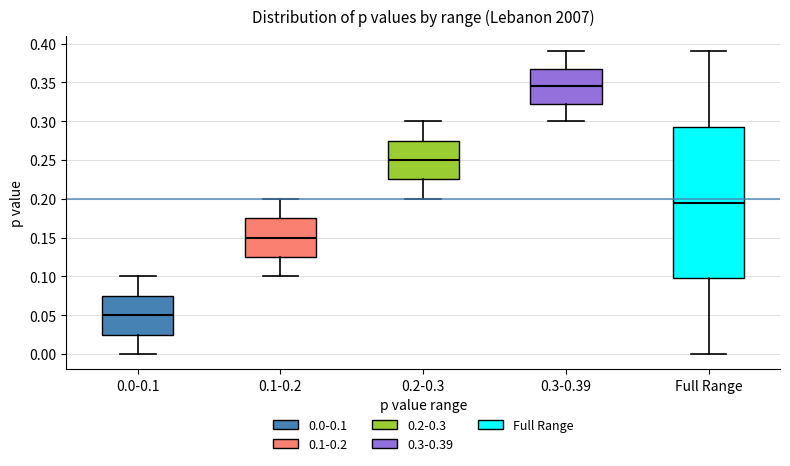

Which box is the tallest, from its lower edge to its upper edge?

Full Range